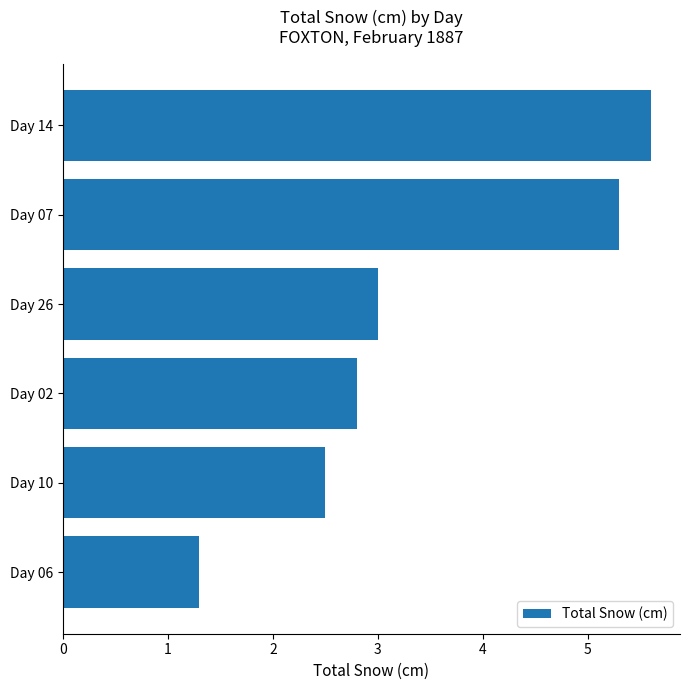

What is the sum of the values at Day 14 and Day 26?

8.6